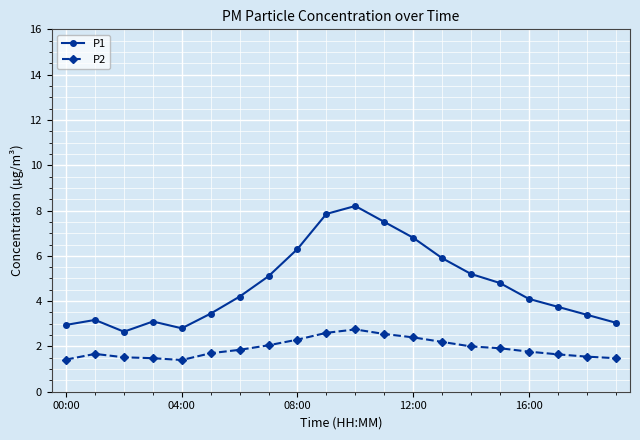

What is the value of the P2 point at the 13th from the left?

2.4